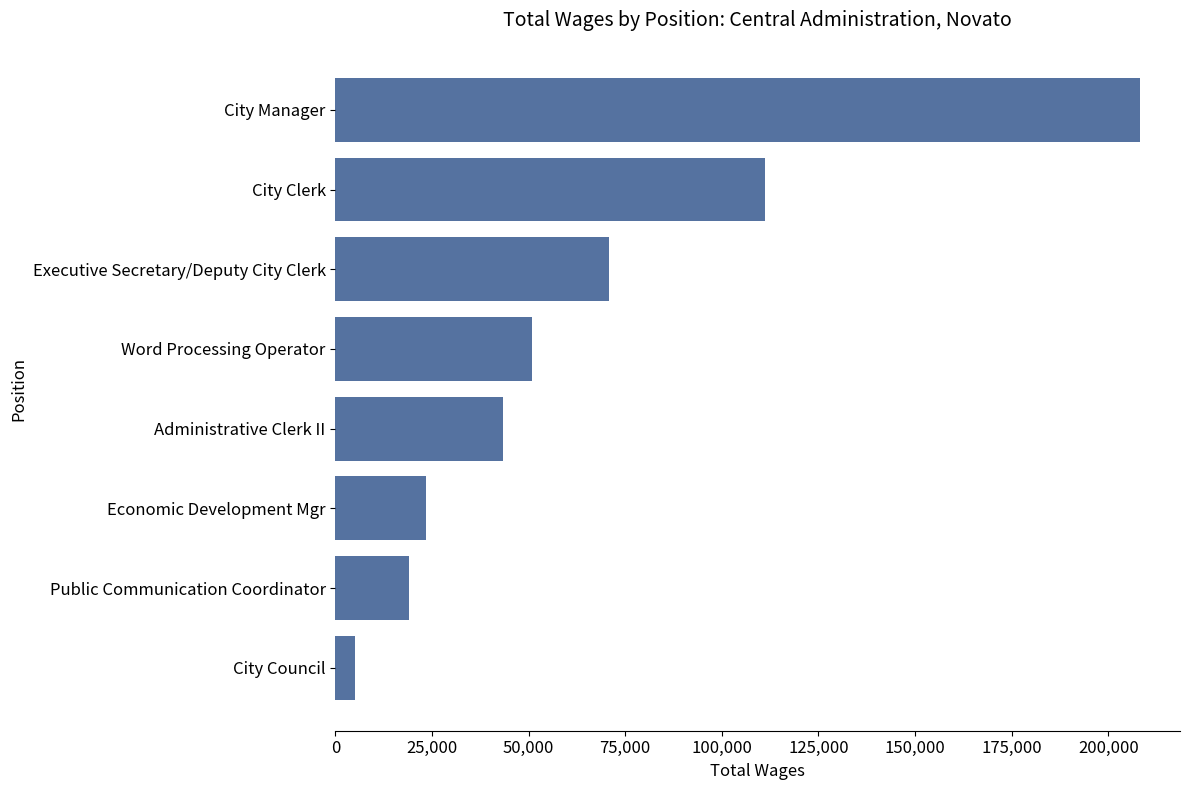

The chart shows a value of 23440 at Economic Development Mgr. True or false?

True